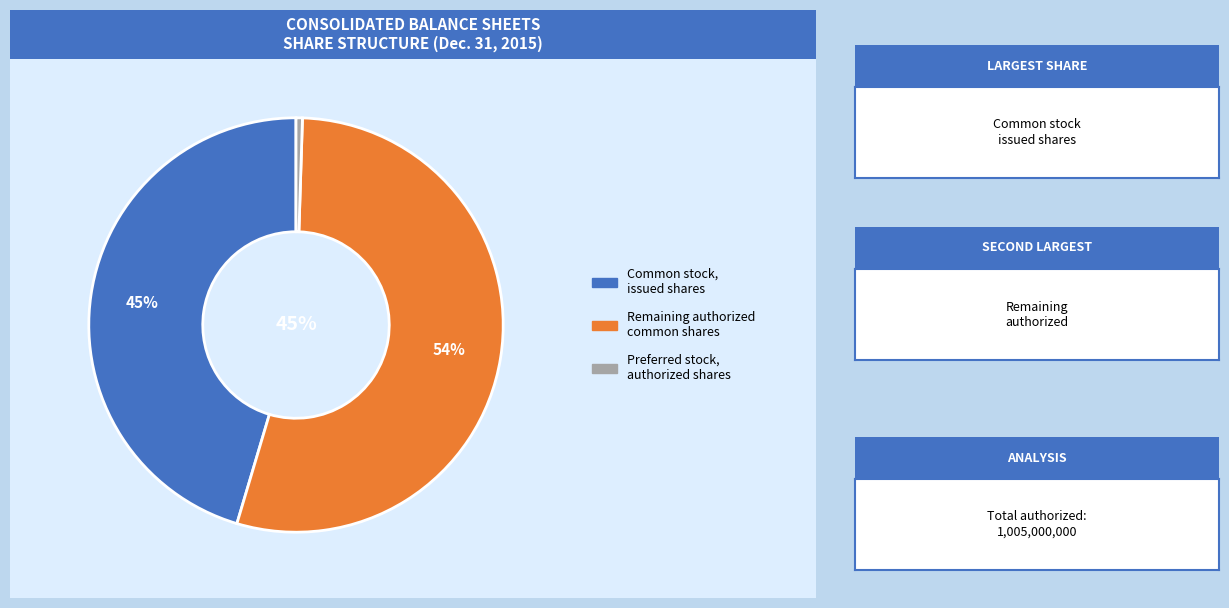

What percentage is NOT represented by Preferred stock, issued shares?

100.0%